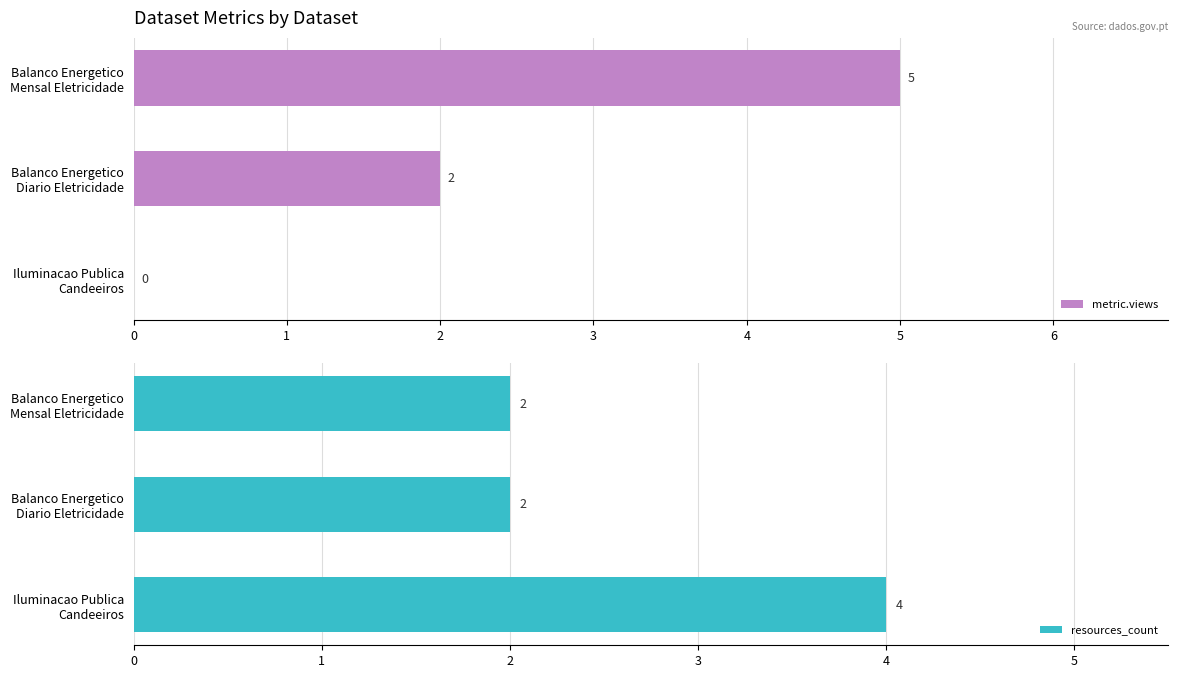

What are all the series names shown in the legend?

metric.views, resources_count